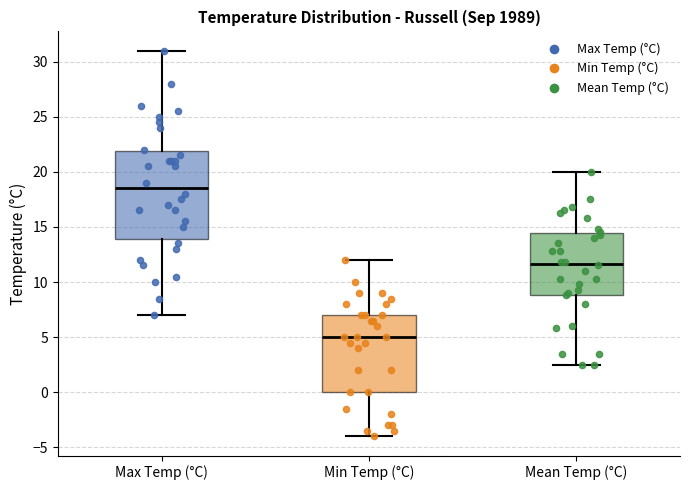

Reading left to right, read every box against the y-axis: the position of its median line, the range the box covers, and the ends of its whiskers. The values are not printed on the chart, so give them approximately, as read against the axis.

Max Temp (°C): median 18.5, box 14.0 to 22.0, whiskers 7.0 to 31.0
Min Temp (°C): median 5.0, box 0.0 to 7.0, whiskers -4.0 to 12.0
Mean Temp (°C): median 11.5, box 9.0 to 14.5, whiskers 2.5 to 20.0